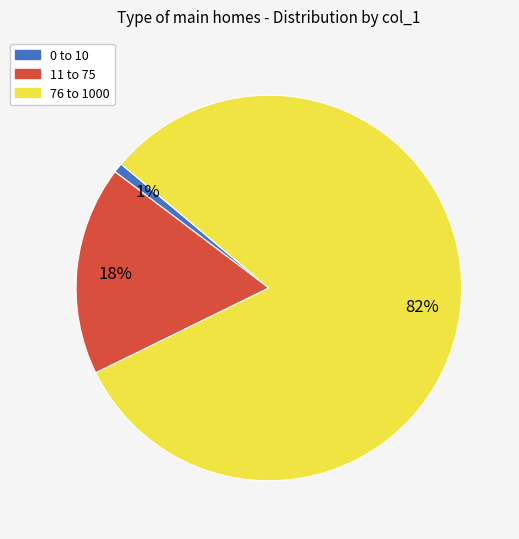

True or false: 76 to 1000 accounts for 67% of the total.

False